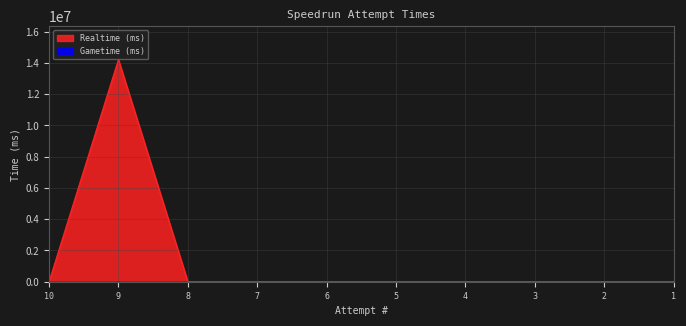

At which category does the data reach its first local peak?

9